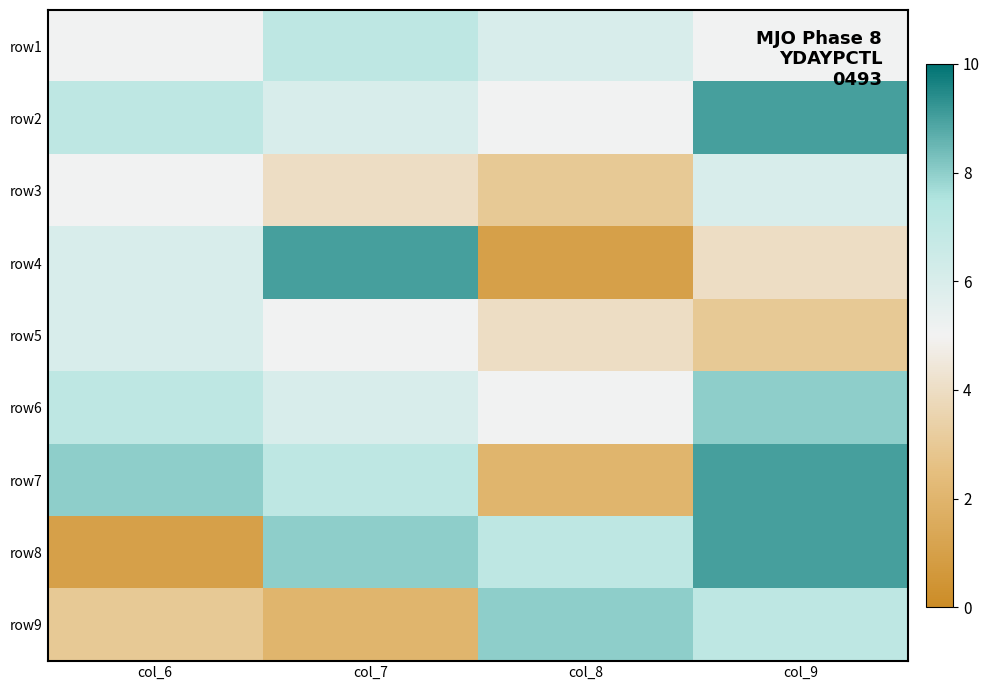

What is the difference between the highest and lowest values at col_9?

6